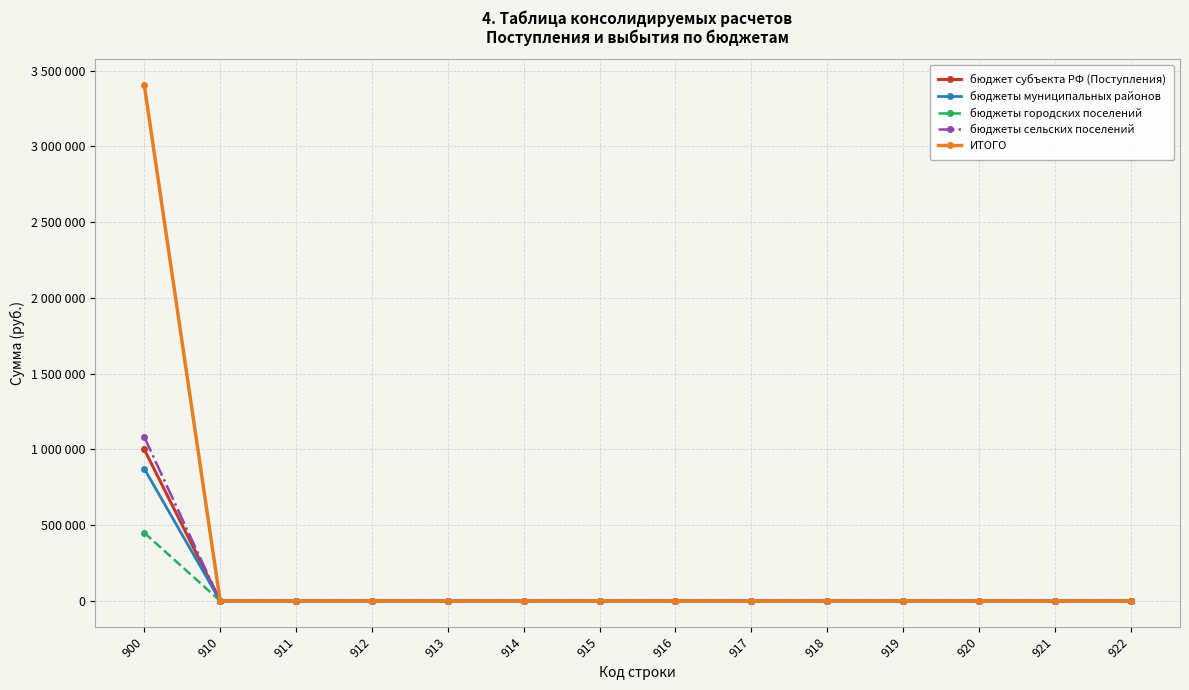

At how many categories does at least one series exceed 1628890?

1